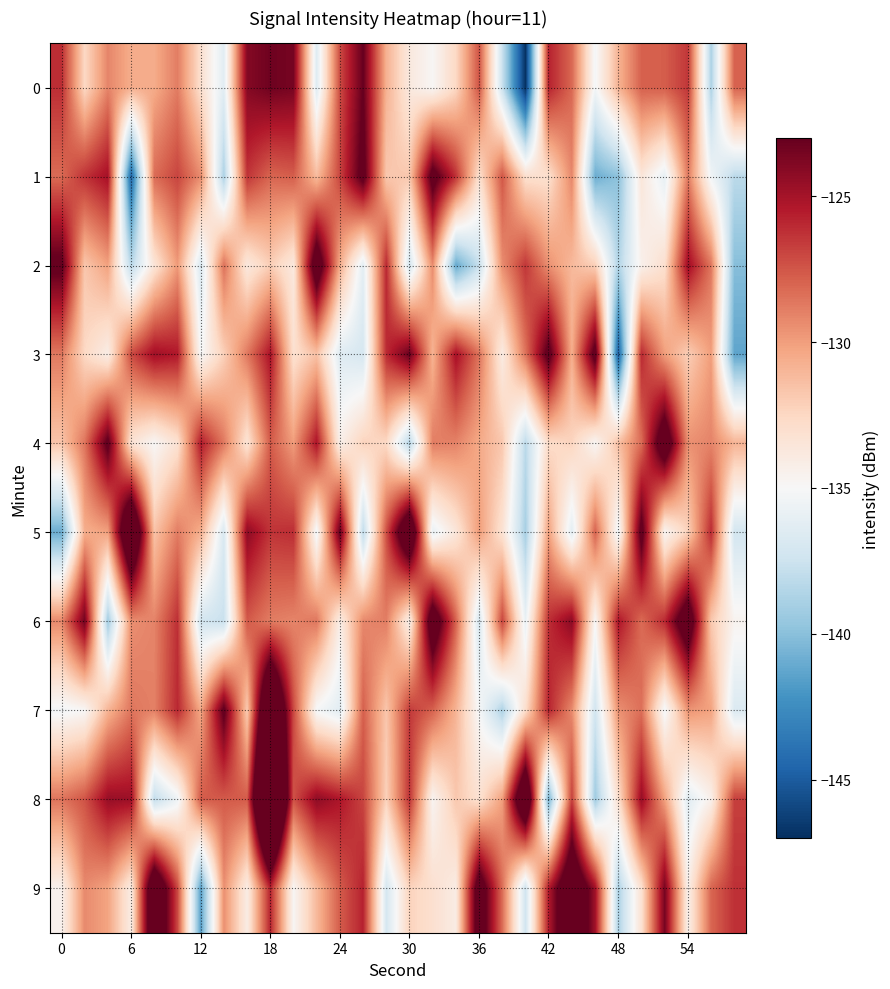

Count the number of categories in the chart.

30